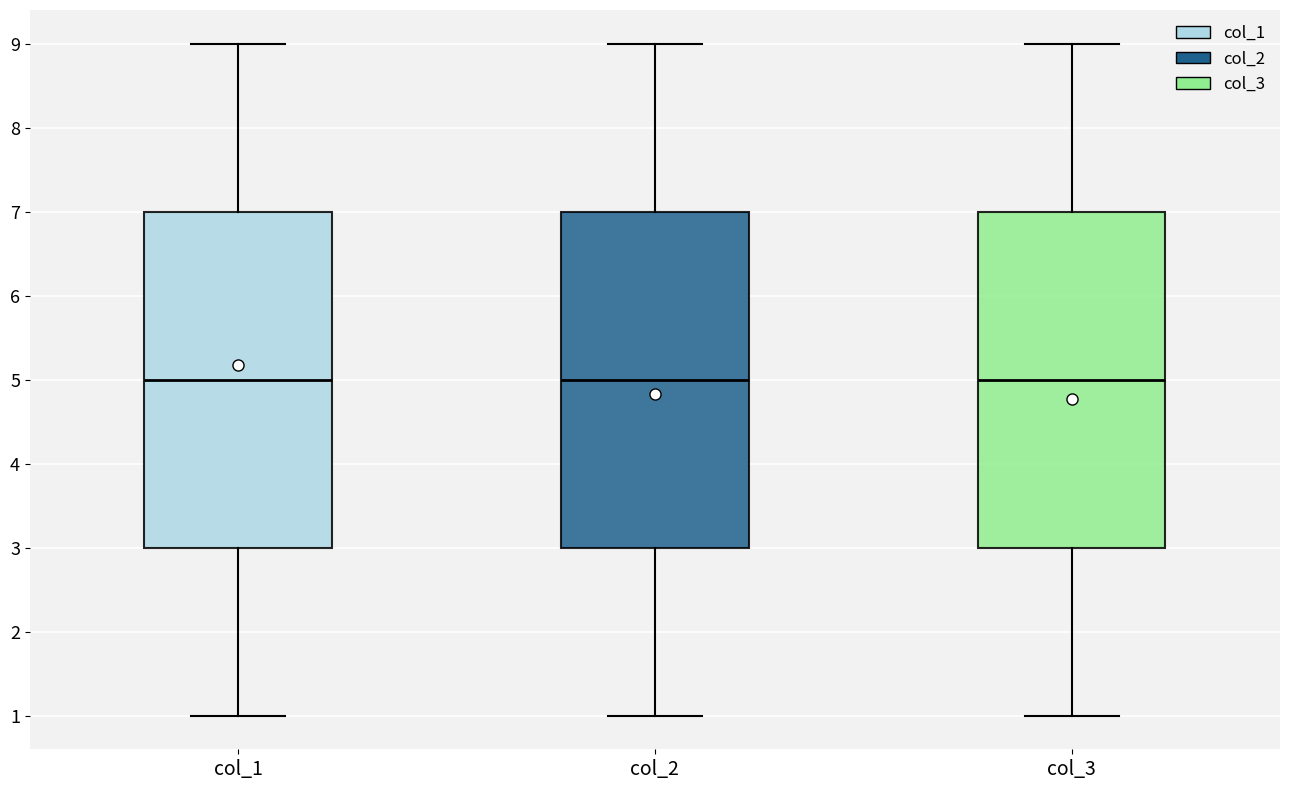

Where does the median line of the box for col_1 sit on the y-axis? The values are not printed on the chart, so give them approximately, as read against the axis.

5